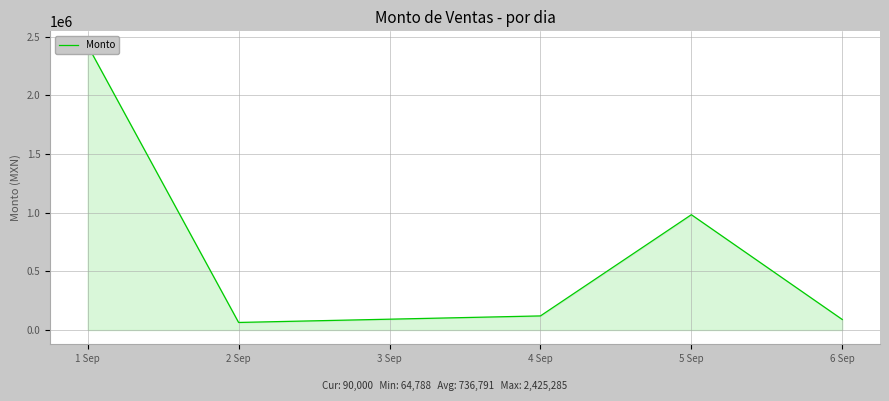

What is the sum of the values at 5 Sep and 6 Sep?

1073389.0